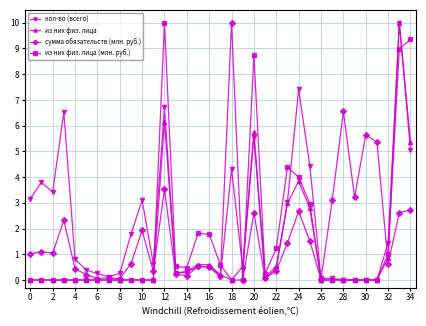

True or false: кол-во (всего) has more than 2 interior local peaks.

True